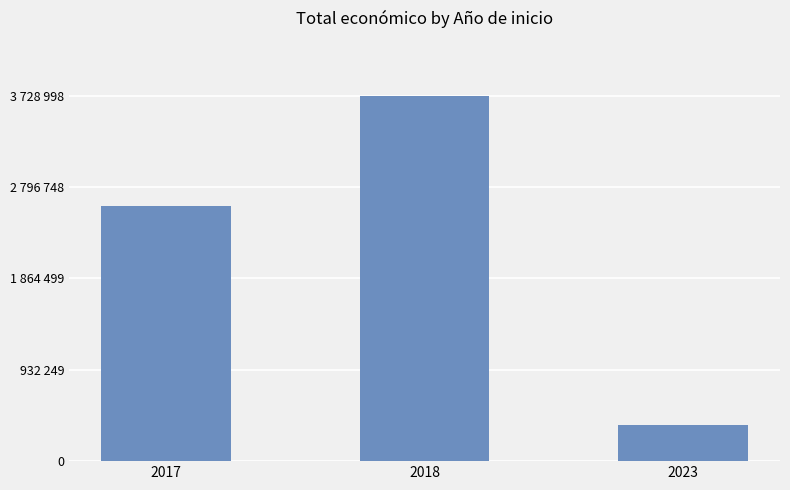

What is the minimum value shown in the chart?

370000